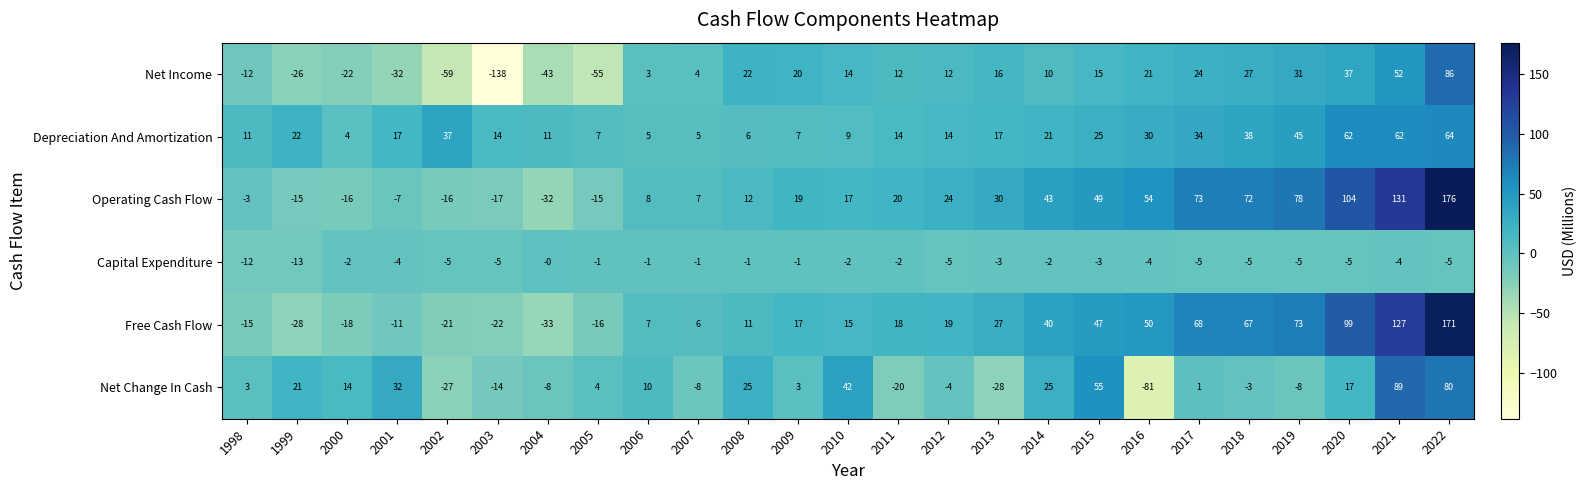

What is the difference between the highest and lowest values at 2019?

86